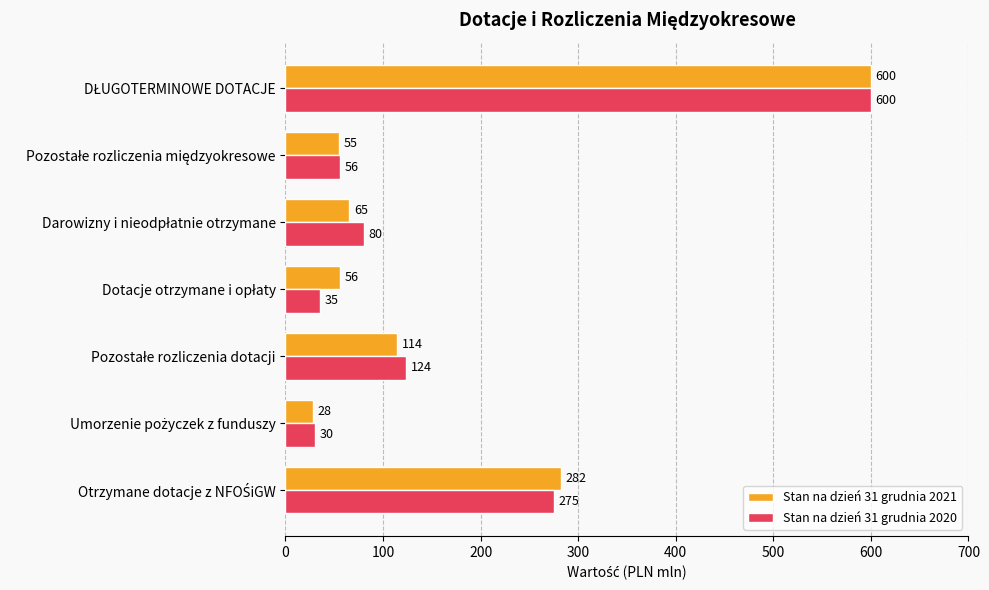

Which series has the largest range (max minus min)?

Stan na dzień 31 grudnia 2021